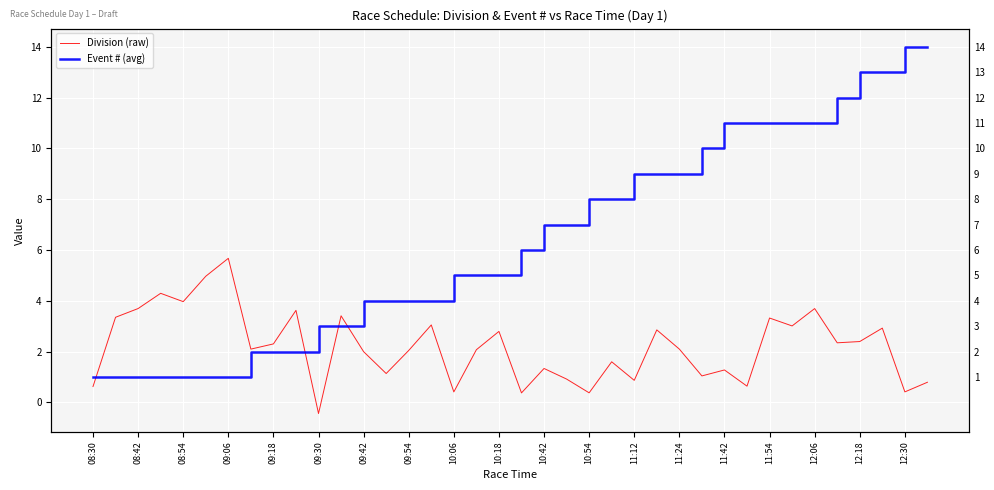

What is the difference between the second highest and minimum values in the Division (raw) series?

5.4